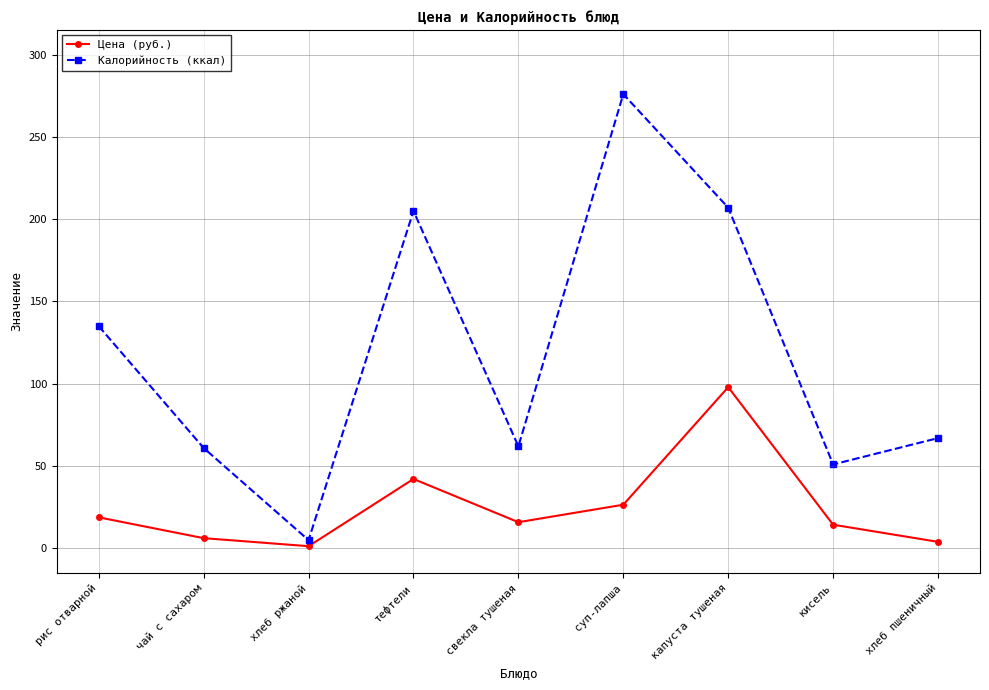

Rank the series at кисель from highest to lowest value.

Калорийность (ккал), Цена (руб.)